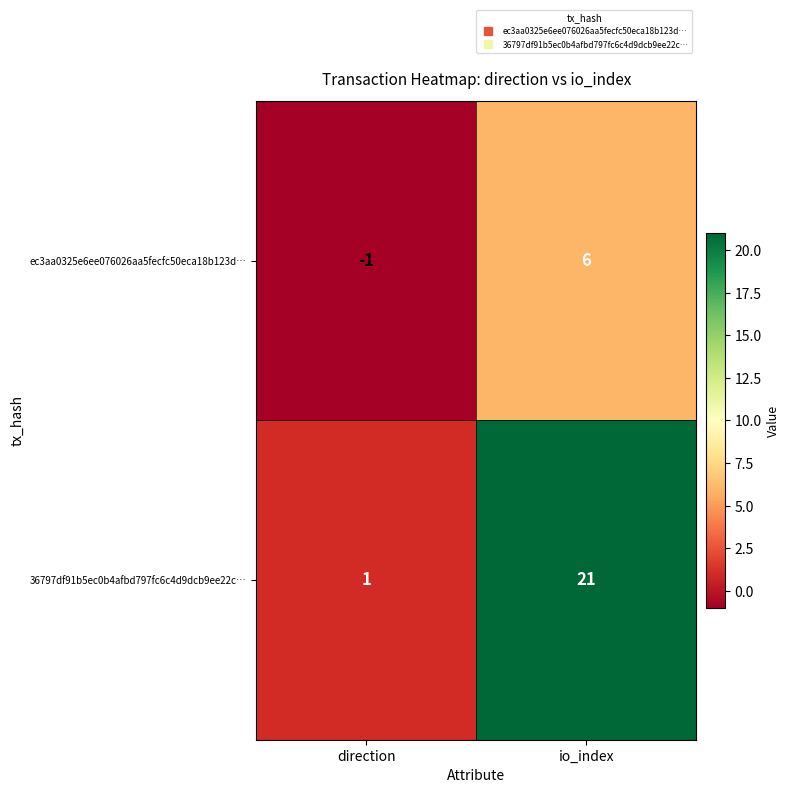

Is the value of 36797df91b5ec0b4afbd797fc6c4d9dcb9ee22c… at direction greater than the value of ec3aa0325e6ee076026aa5fecfc50eca18b123d… at io_index?

No